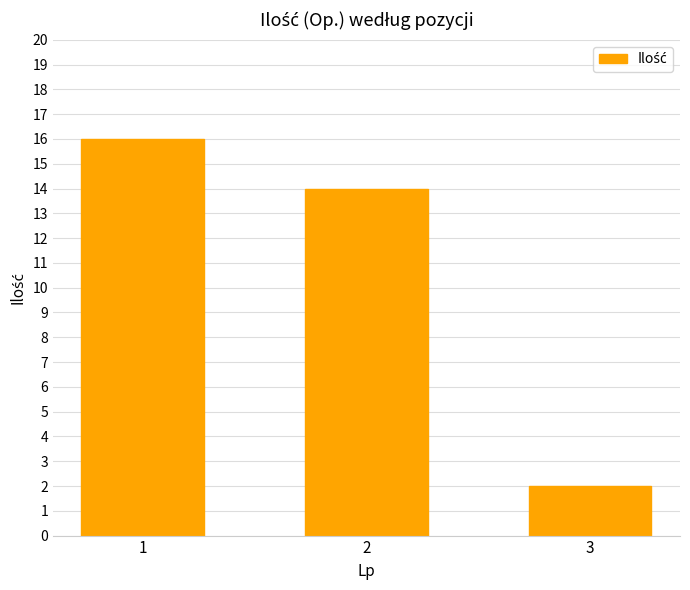

What is the sum of the values at 1 and 2?

30